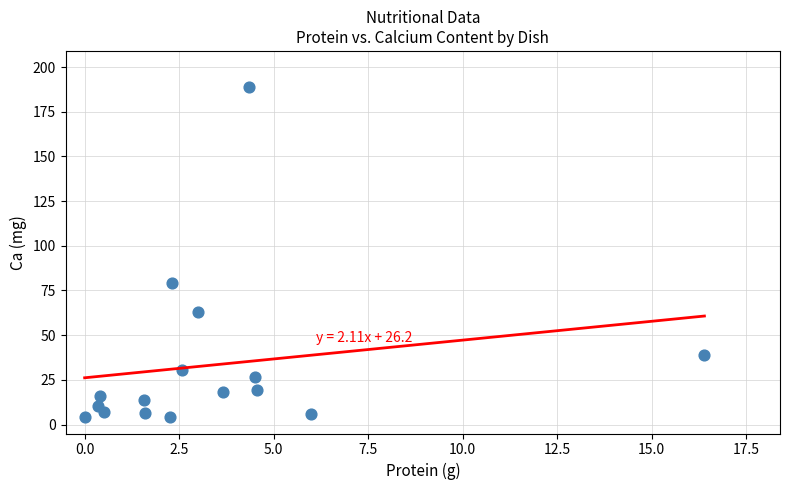

What is the range of Y values (max minus min)?

184.7